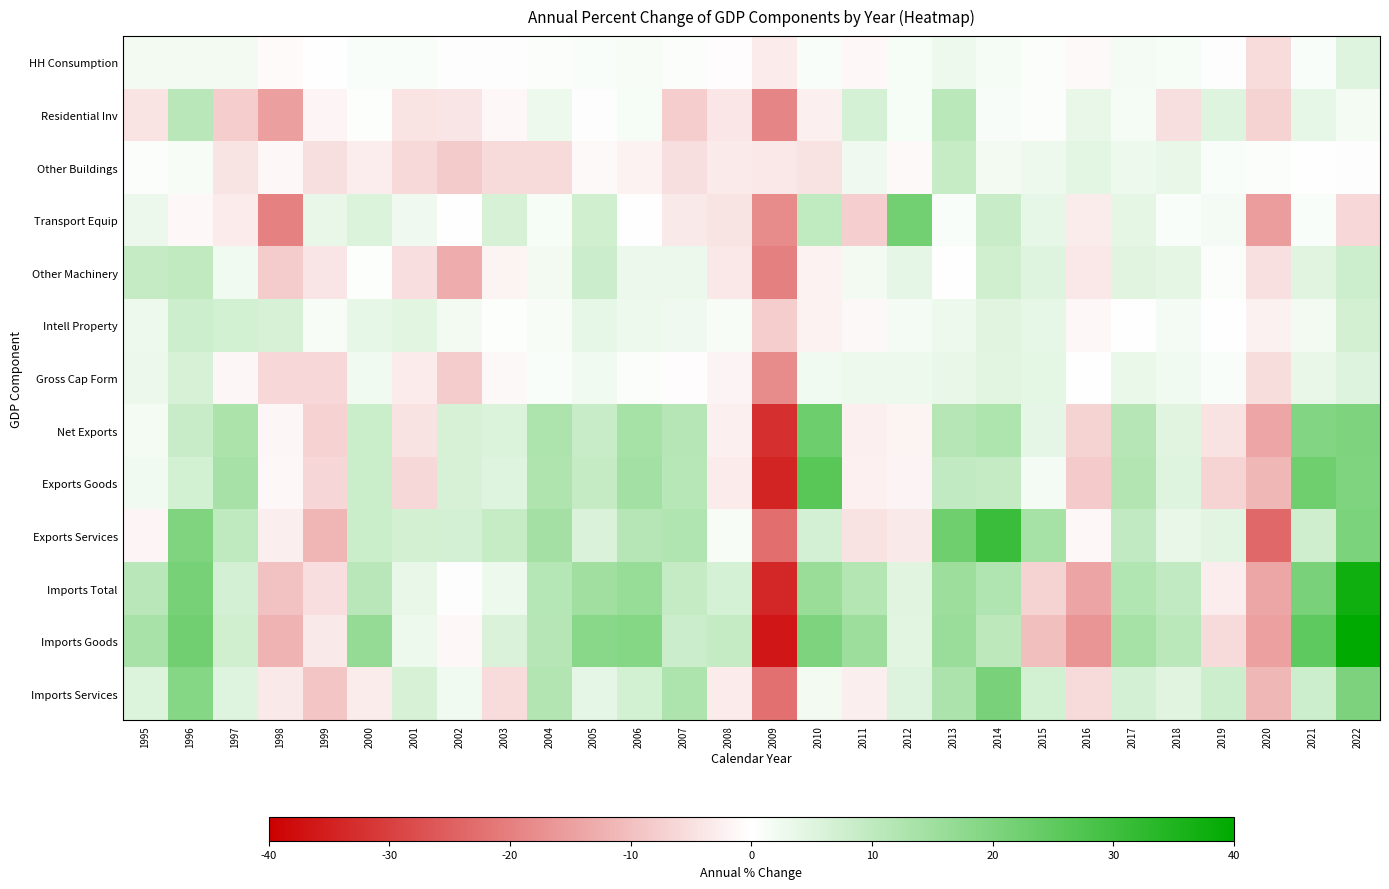

Which series changed the most between 1997 and 2006?

Imports Goods